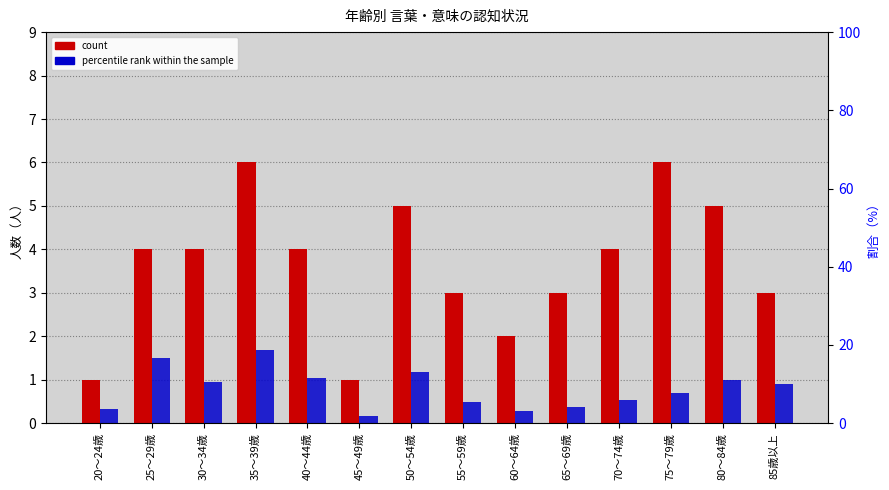

Where does the percentile rank within the sample series first go above 10?

25～29歳